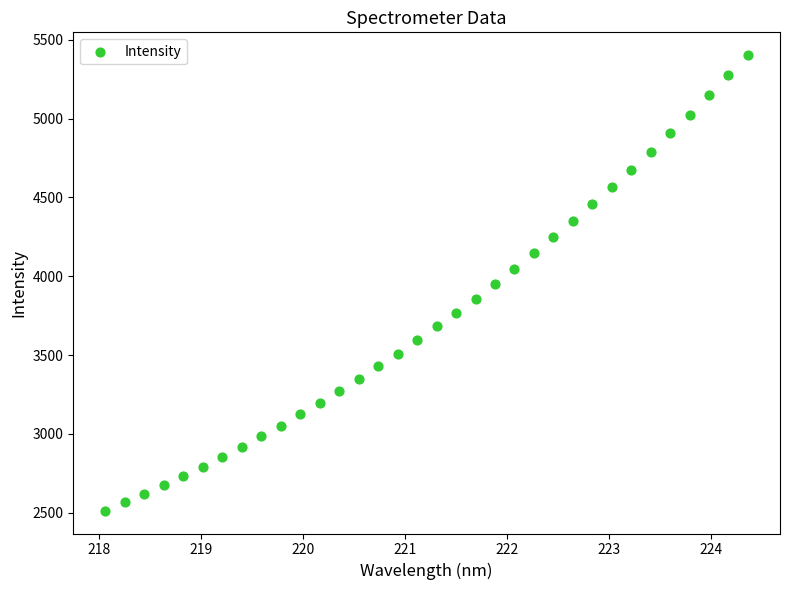

What is the range of X values (max minus min)?

6.3